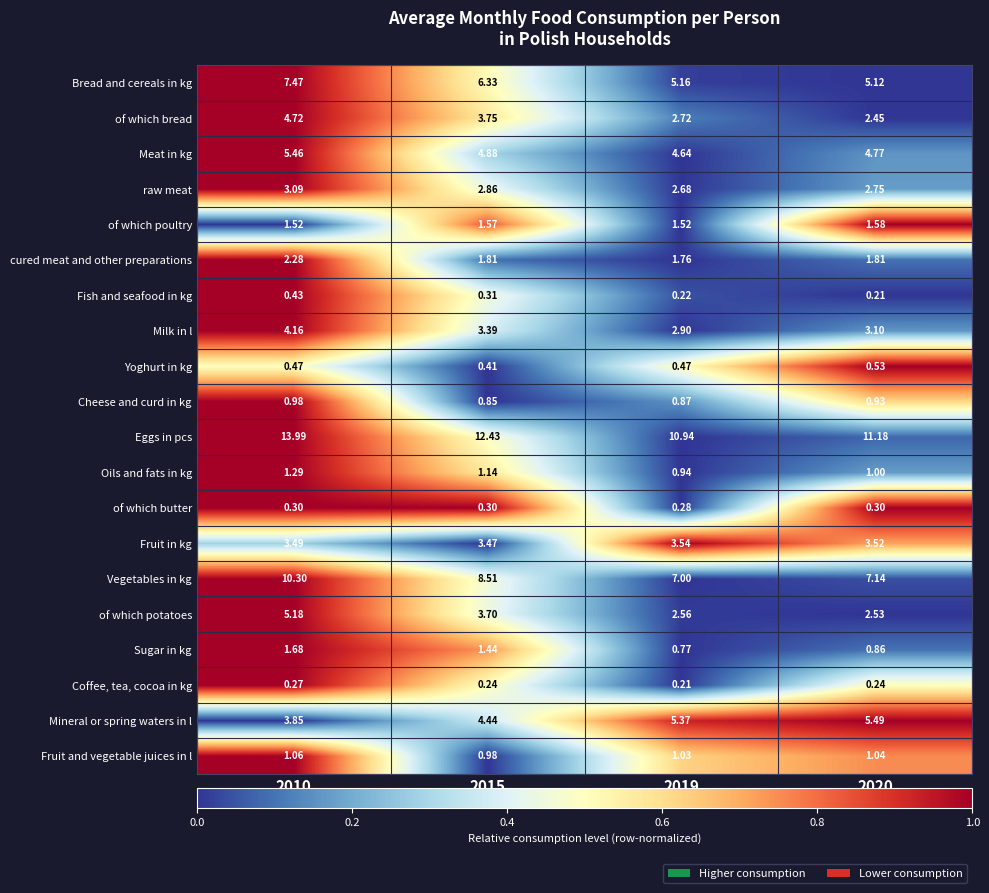

Rank the series at 2015 from highest to lowest value.

Eggs in pcs, Vegetables in kg, Bread and cereals in kg, Meat in kg, Mineral or spring waters in l, of which bread, of which potatoes, Fruit in kg, Milk in l, raw meat, cured meat and other preparations, of which poultry, Sugar in kg, Oils and fats in kg, Fruit and vegetable juices in l, Cheese and curd in kg, Yoghurt in kg, Fish and seafood in kg, of which butter, Coffee, tea, cocoa in kg